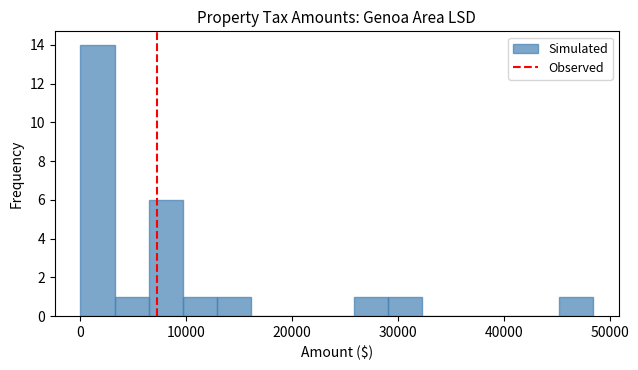

Read against the x-axis, roughly where is the centre of the tallest bar?

2000